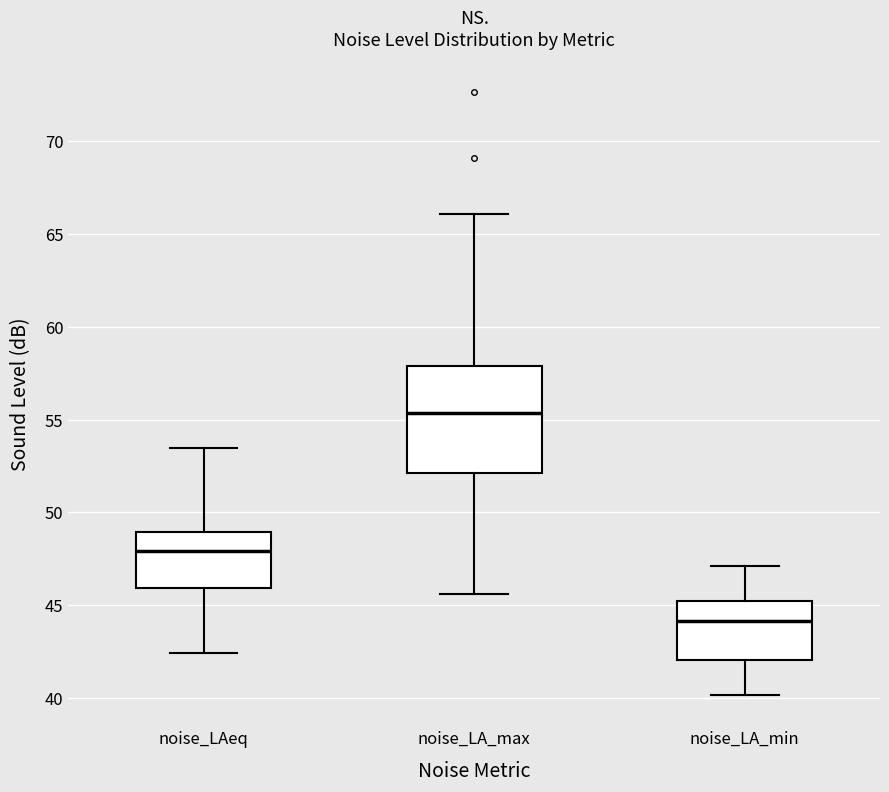

Which box has the lowest median line?

noise_LA_min